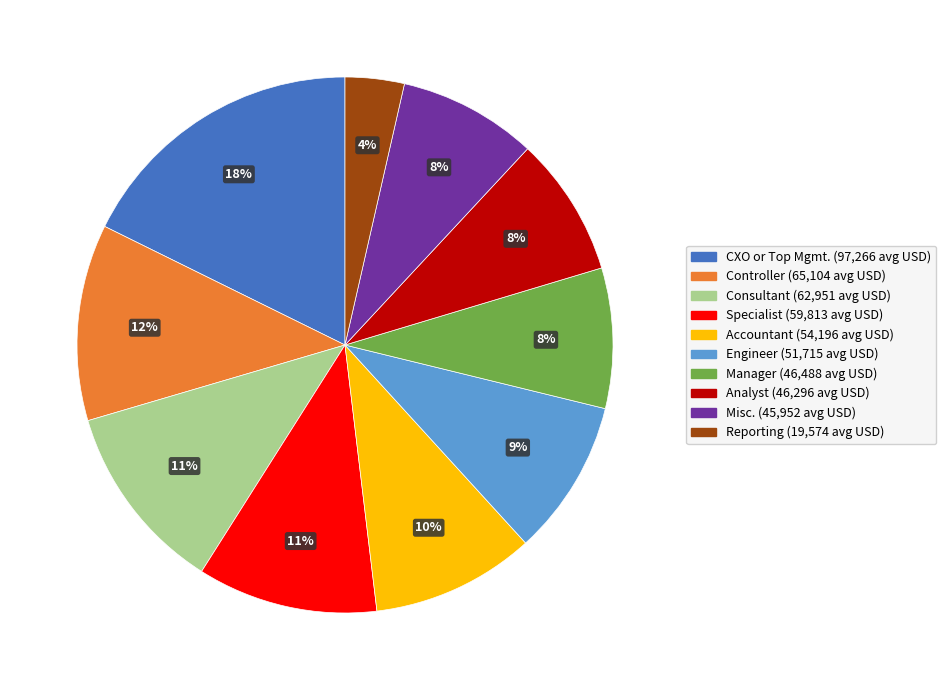

Which slice is the smallest?

Reporting